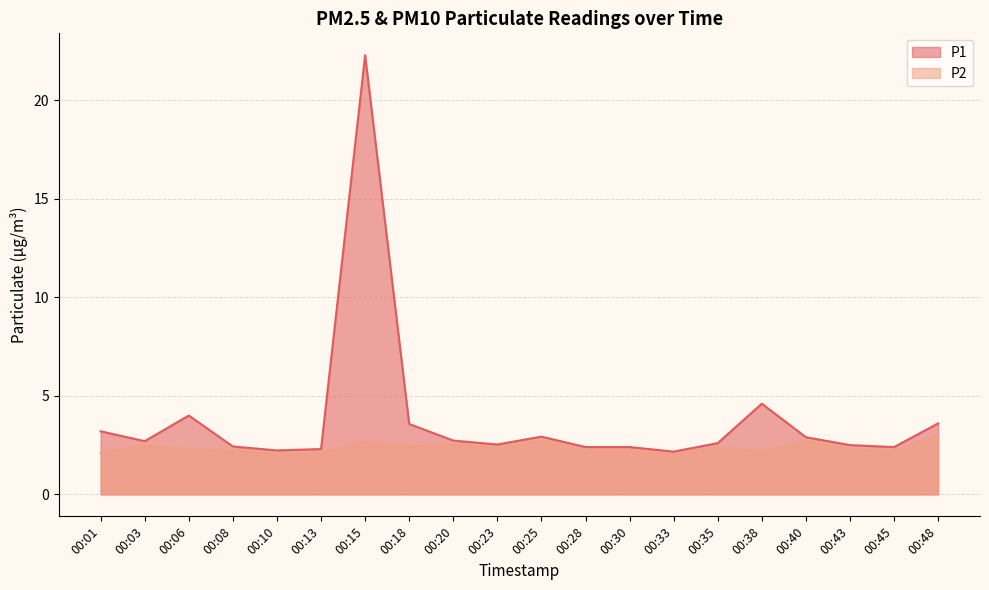

What is the difference between the highest and lowest values at 00:43?

0.2